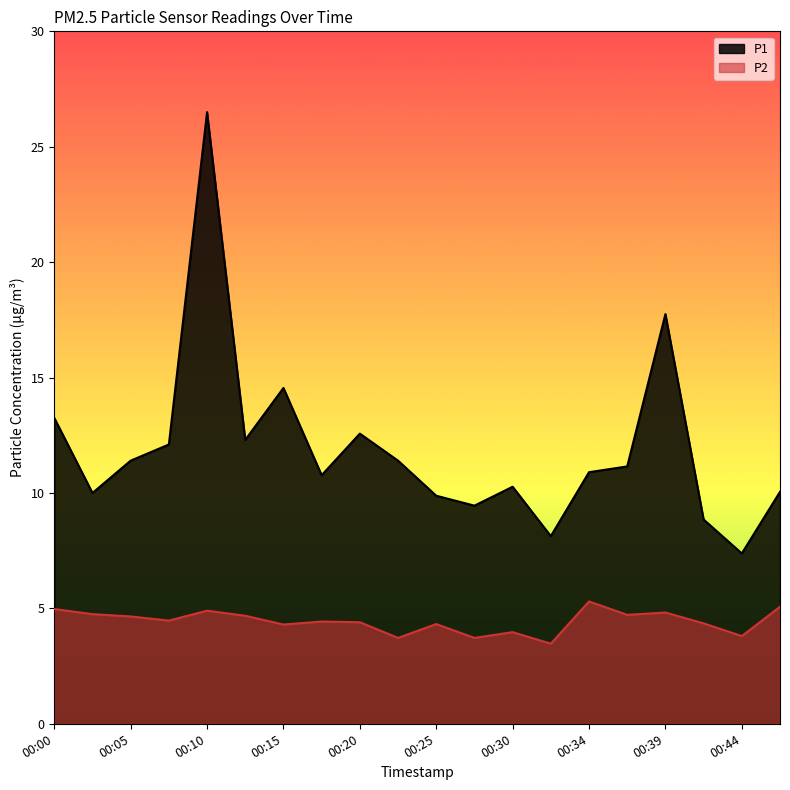

Which has a higher value, 00:27 or 00:22?

00:22